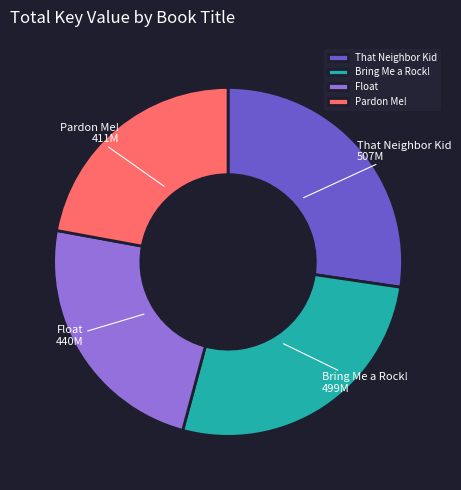

Which has a higher value, Pardon Me! or Float?

Float